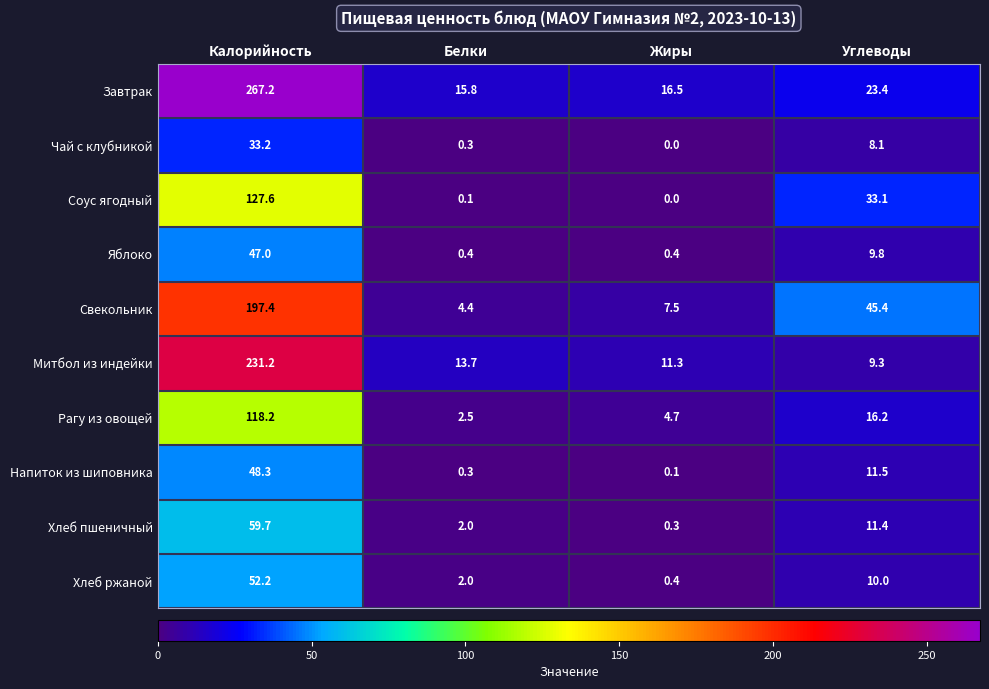

What is the difference between the maximum and minimum values in the Завтрак series?

251.4